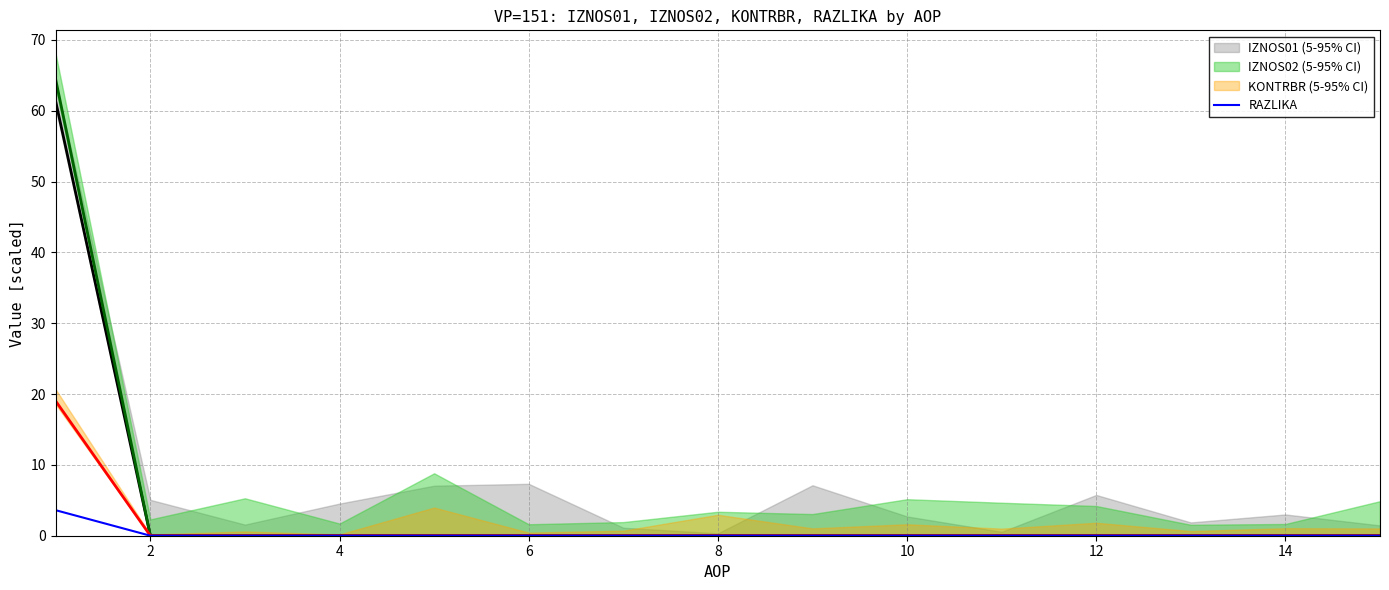

Is it true that RAZLIKA equals 0.0 at 14?

True